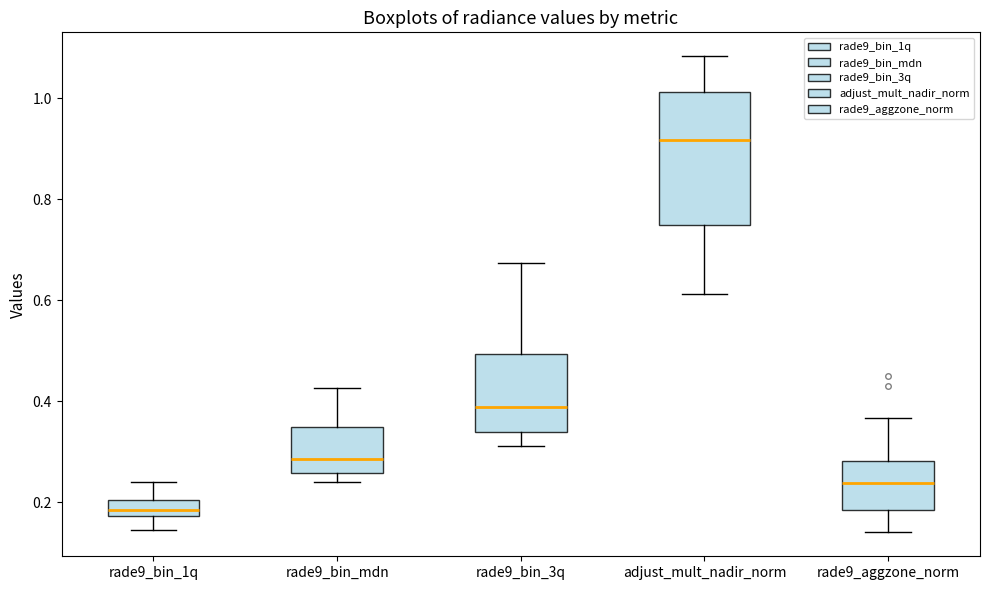

Comparing the boxes themselves (not the whiskers), which one is the tallest?

adjust_mult_nadir_norm